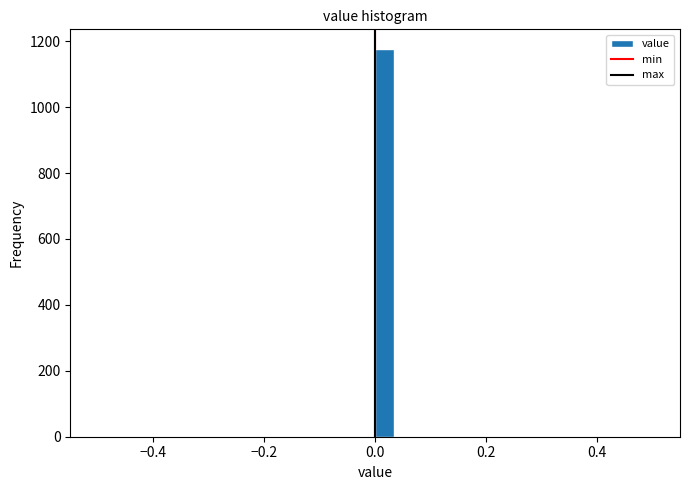

Around what value on the x-axis is the tallest bar? Give the approximate position of its centre, as read against the axis.

0.02